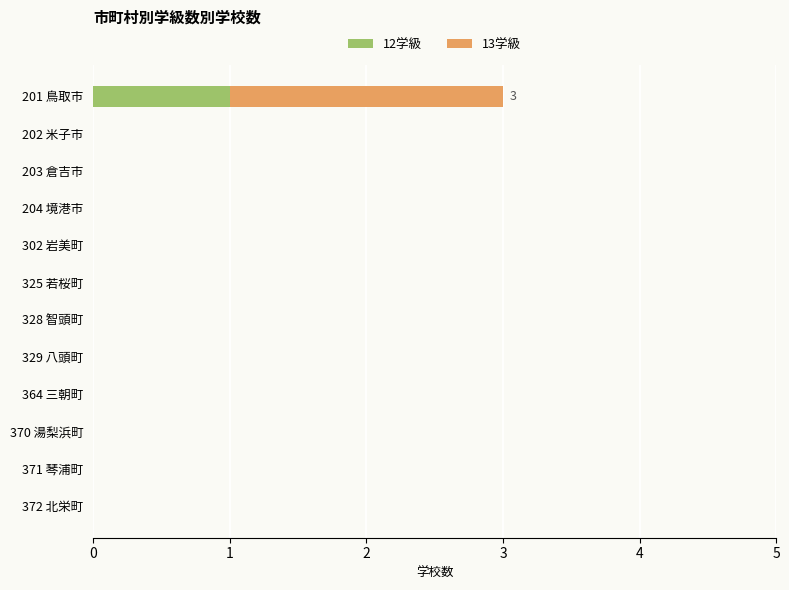

At which category is the sum across all series the highest?

201 鳥取市